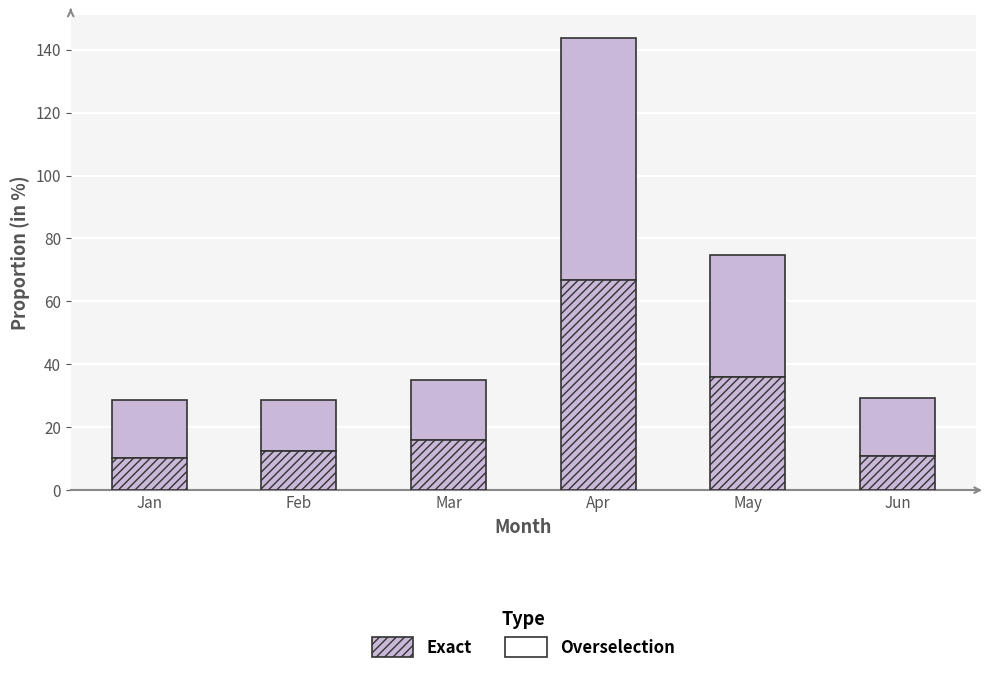

Count the number of categories in the chart.

6